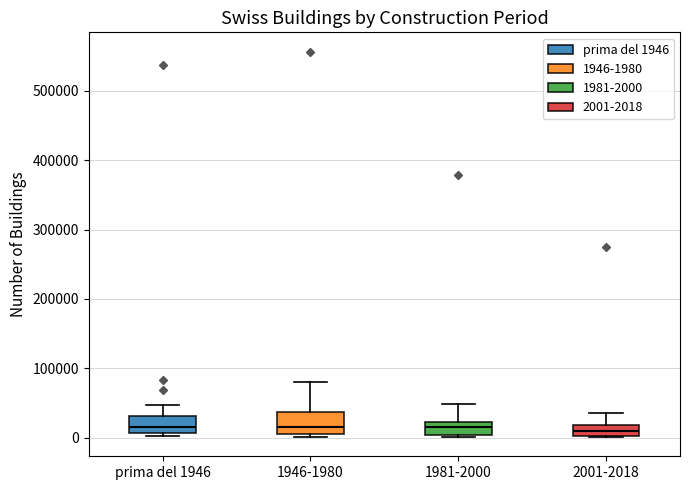

Where does the upper whisker of the box for prima del 1946 end on the y-axis? The values are not printed on the chart, so give them approximately, as read against the axis.

50000